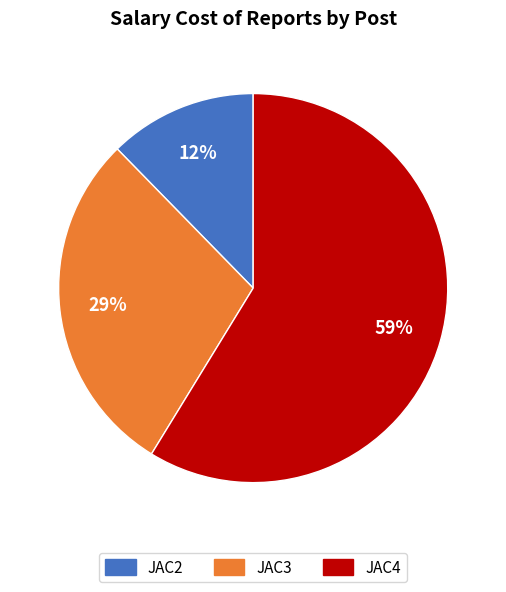

To the nearest percent, what is the average slice percentage?

33%